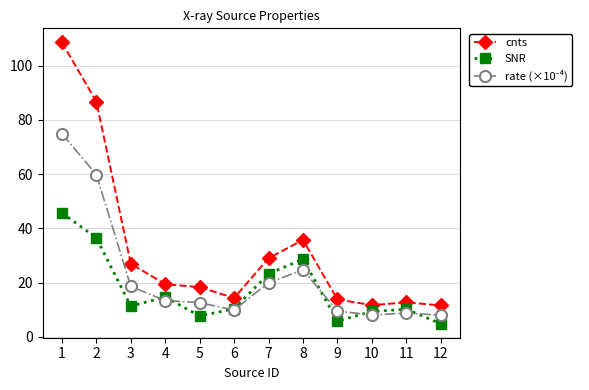

The value of cnts at 6 is 14.3. True or false?

True